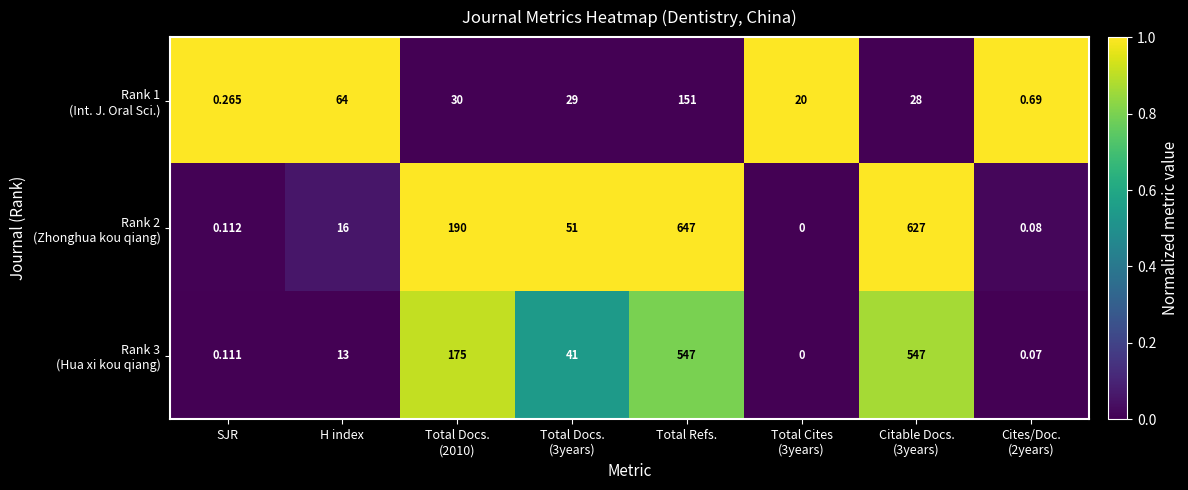

At which category is the sum across all series the highest?

Total Refs.